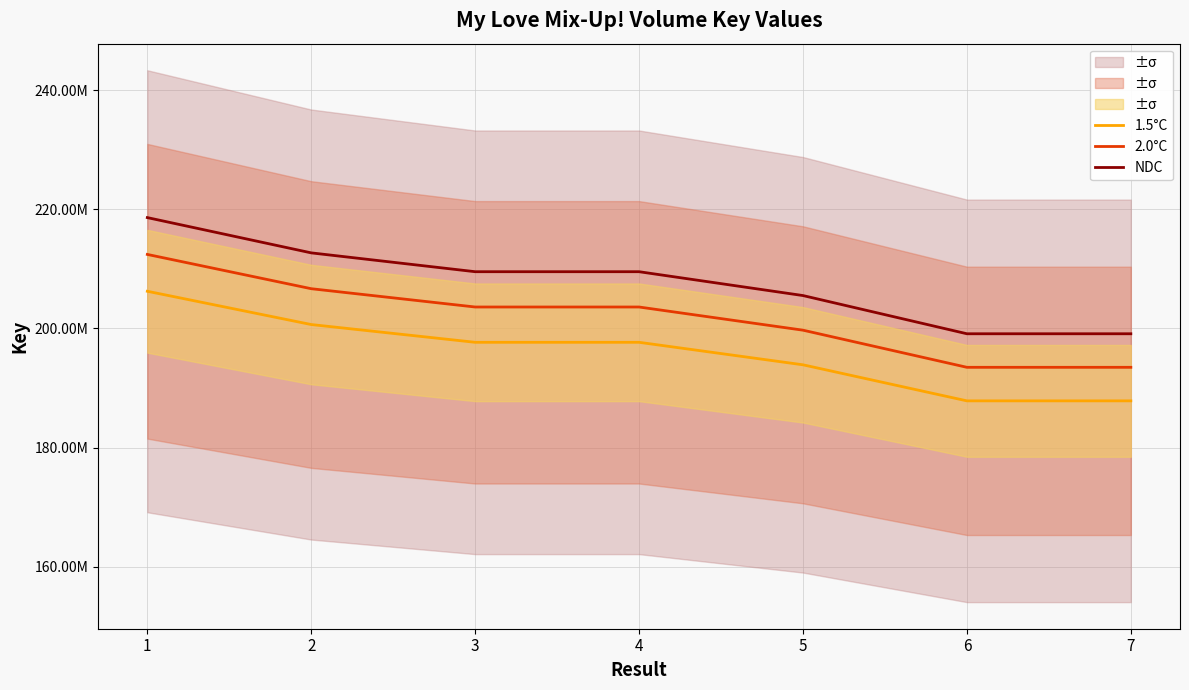

Which has a higher value, 3 or 1?

1